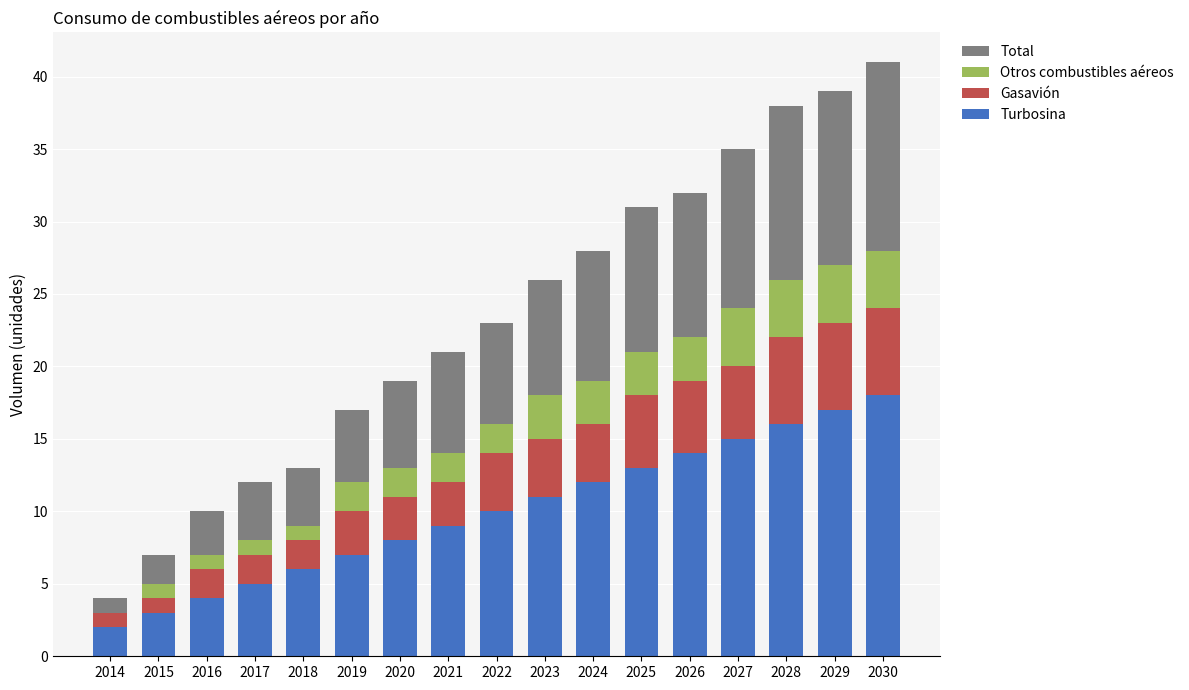

Are the bars horizontal?

No